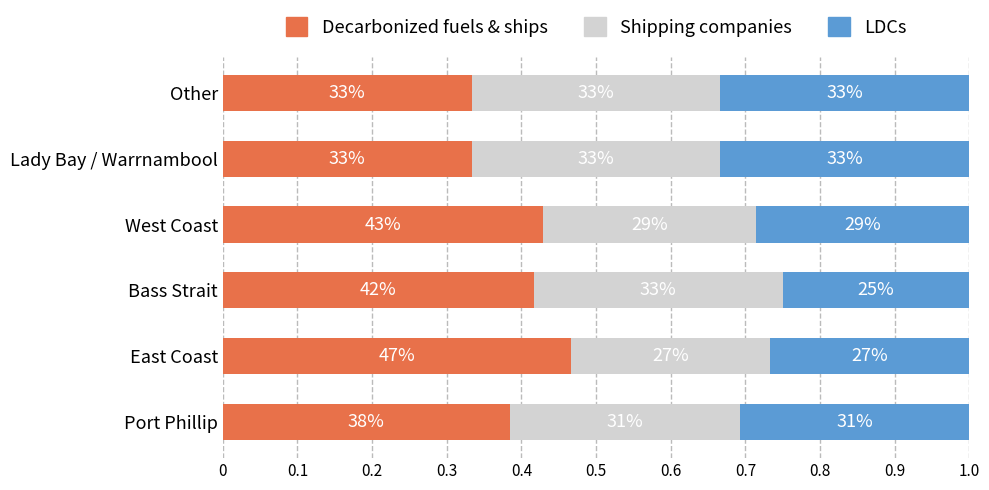

What are all the series names shown in the legend?

Decarbonized fuels & ships, Shipping companies, LDCs